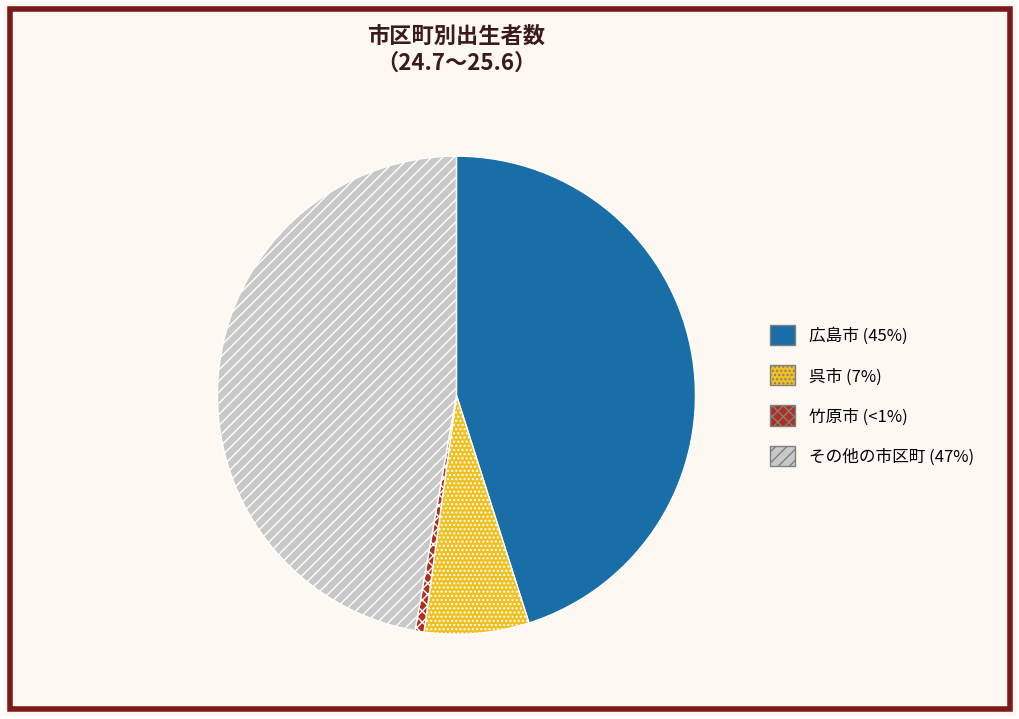

Is there a majority slice in this chart?

No